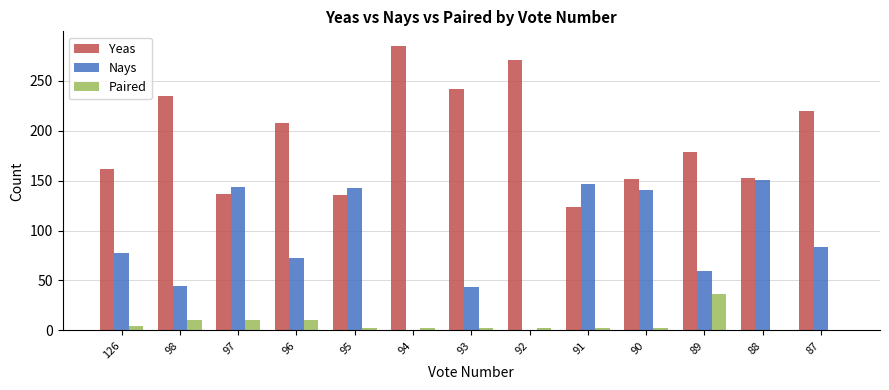

Which series has the largest total across all categories?

Yeas